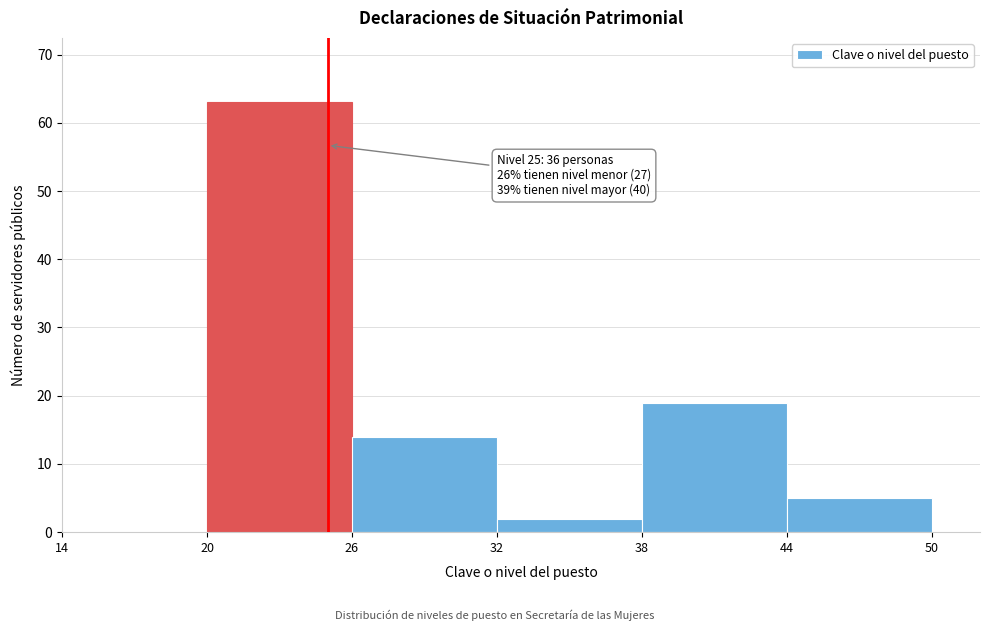

Which range on the x-axis has the tallest bar?

20 to 26